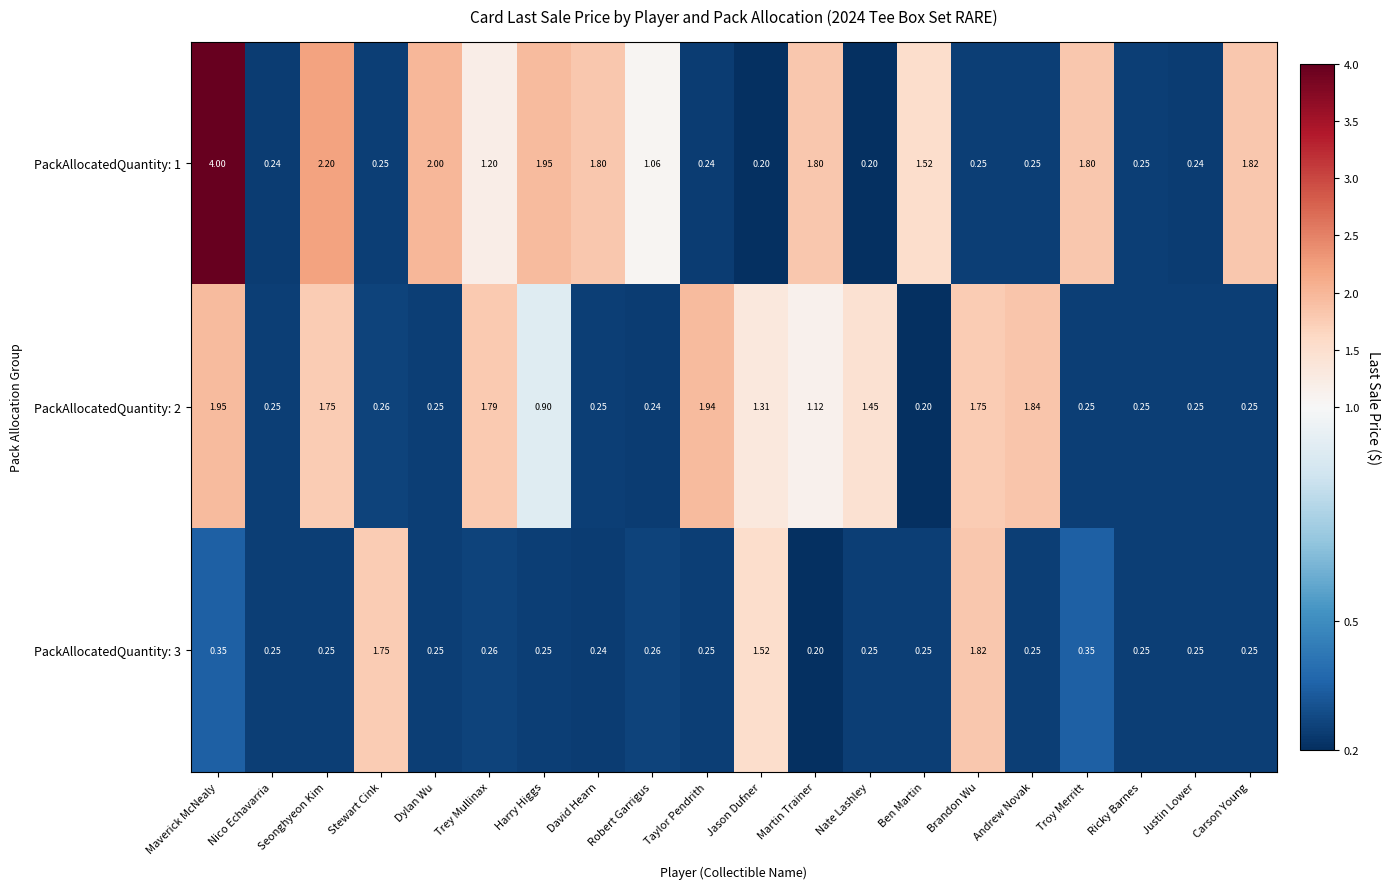

Which category has the lowest value in the PackAllocatedQuantity: 2 series?

Ben Martin